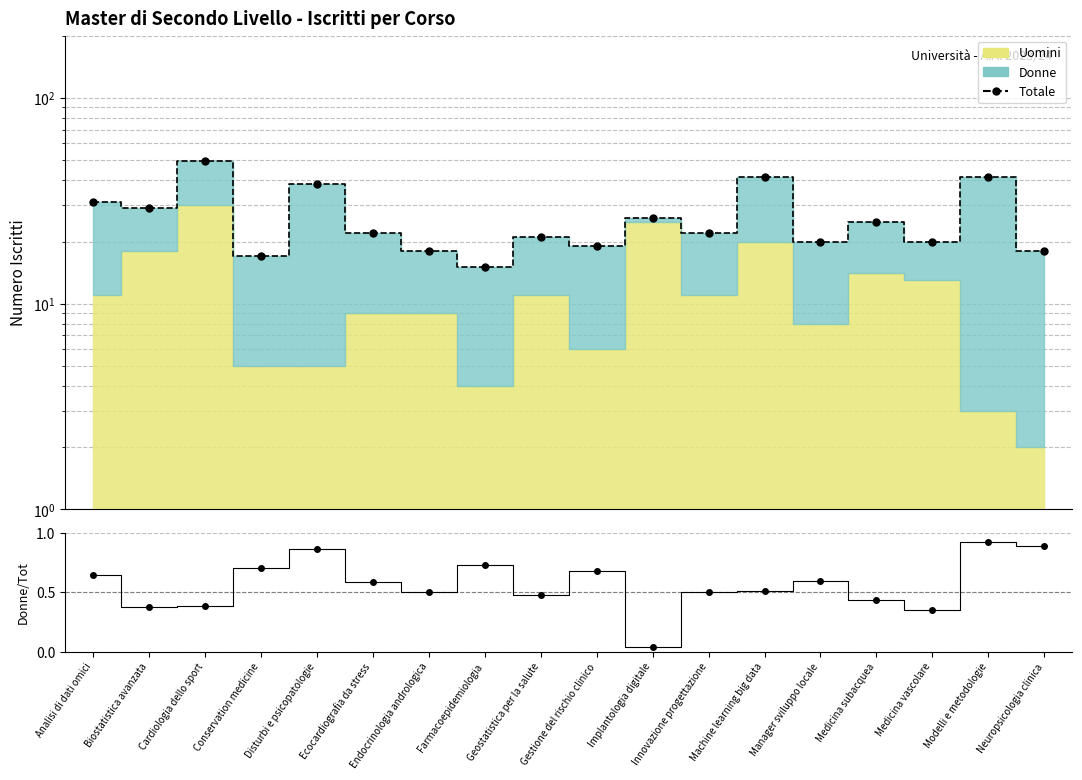

At which label is the value closest to 32?

Analisi di dati omici